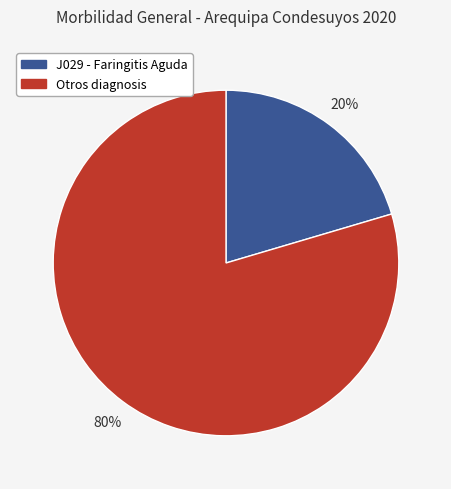

How many slices are in this pie chart?

2